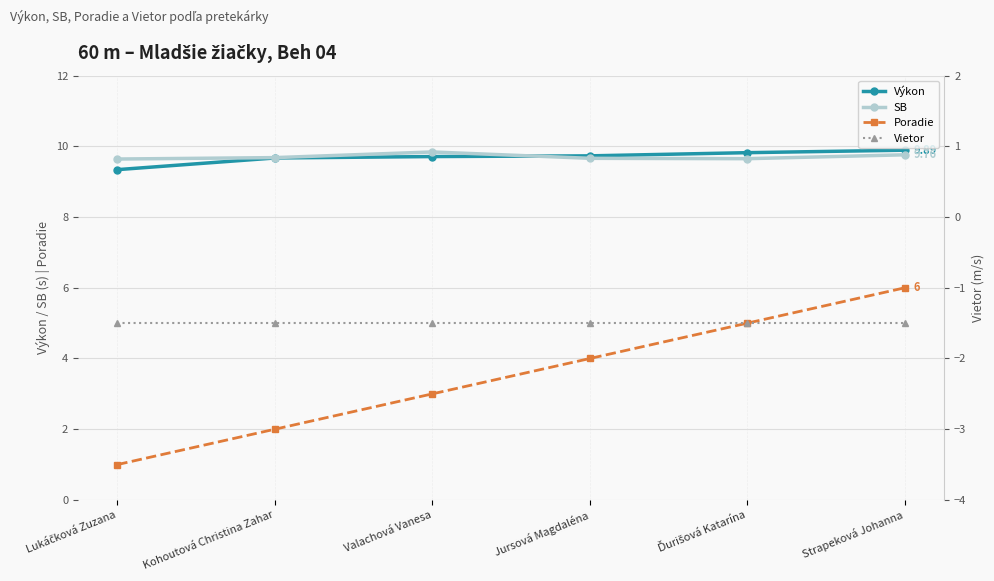

At how many categories does at least one series exceed 6?

6